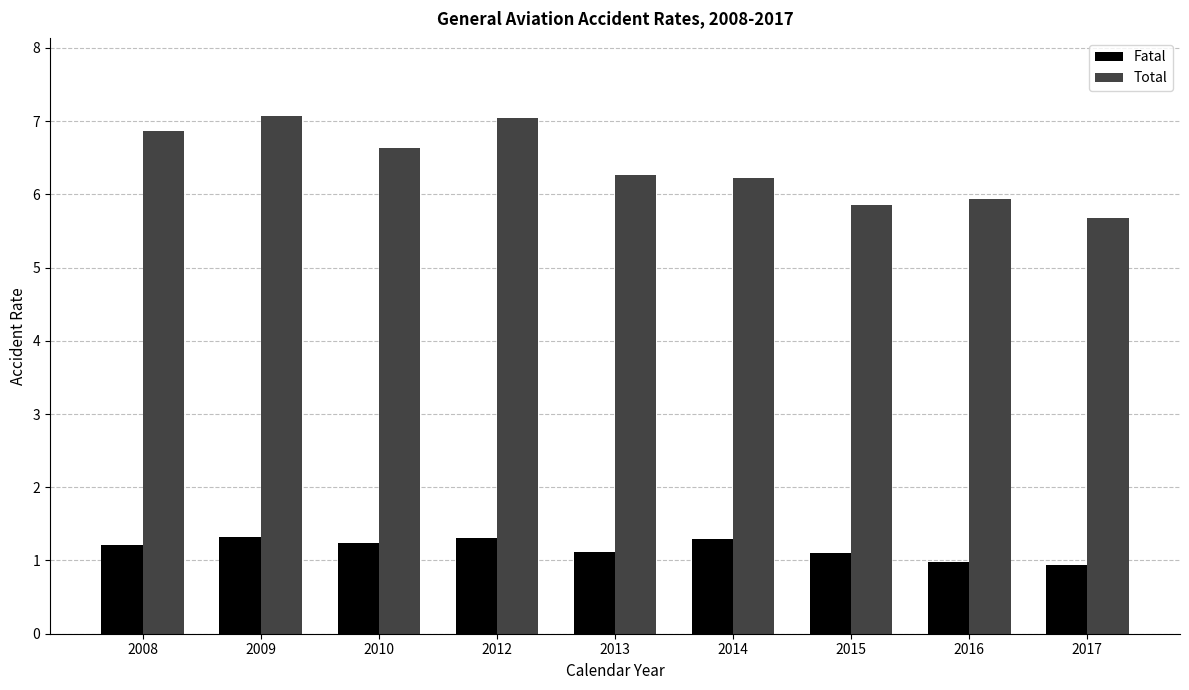

What are all the series names shown in the legend?

Fatal, Total